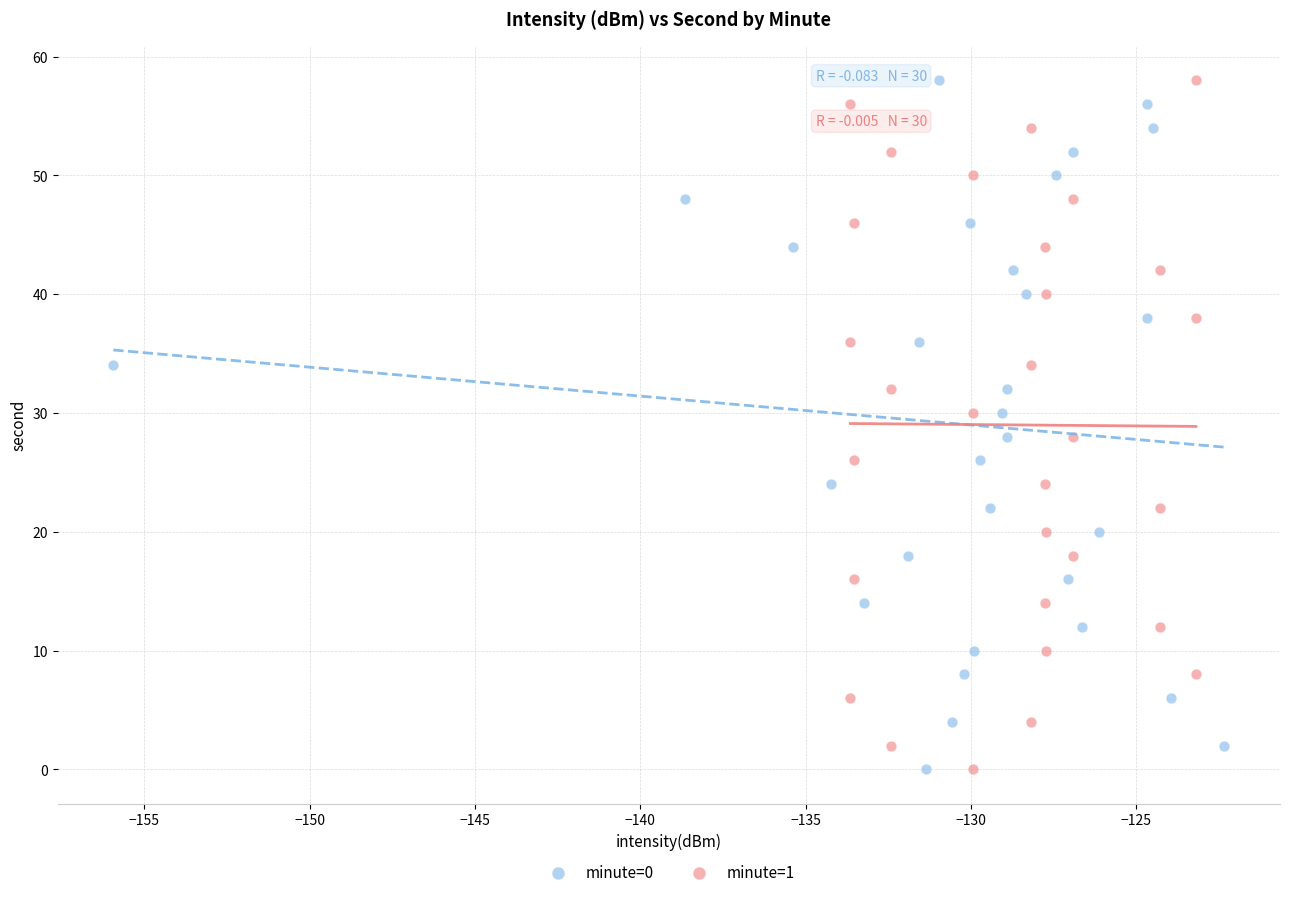

What are all the series names shown in the legend?

minute=0, minute=1